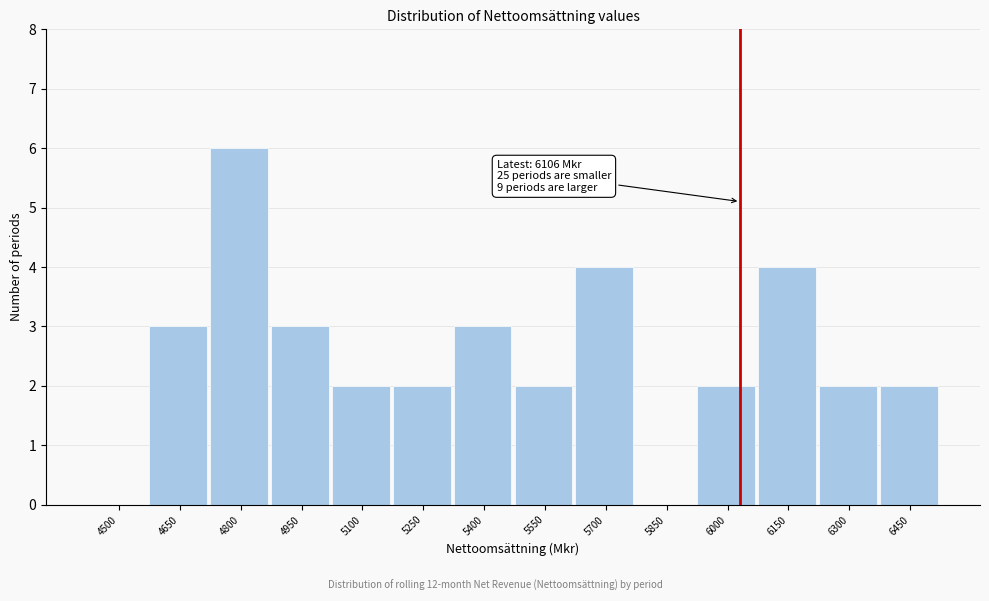

Reading left to right, transcribe all the data shown in this chart.

4500=0	4650=3	4800=6	4950=3	5100=2	5250=2	5400=3	5550=2	5700=4	5850=0	6000=2	6150=4	6300=2	6450=2